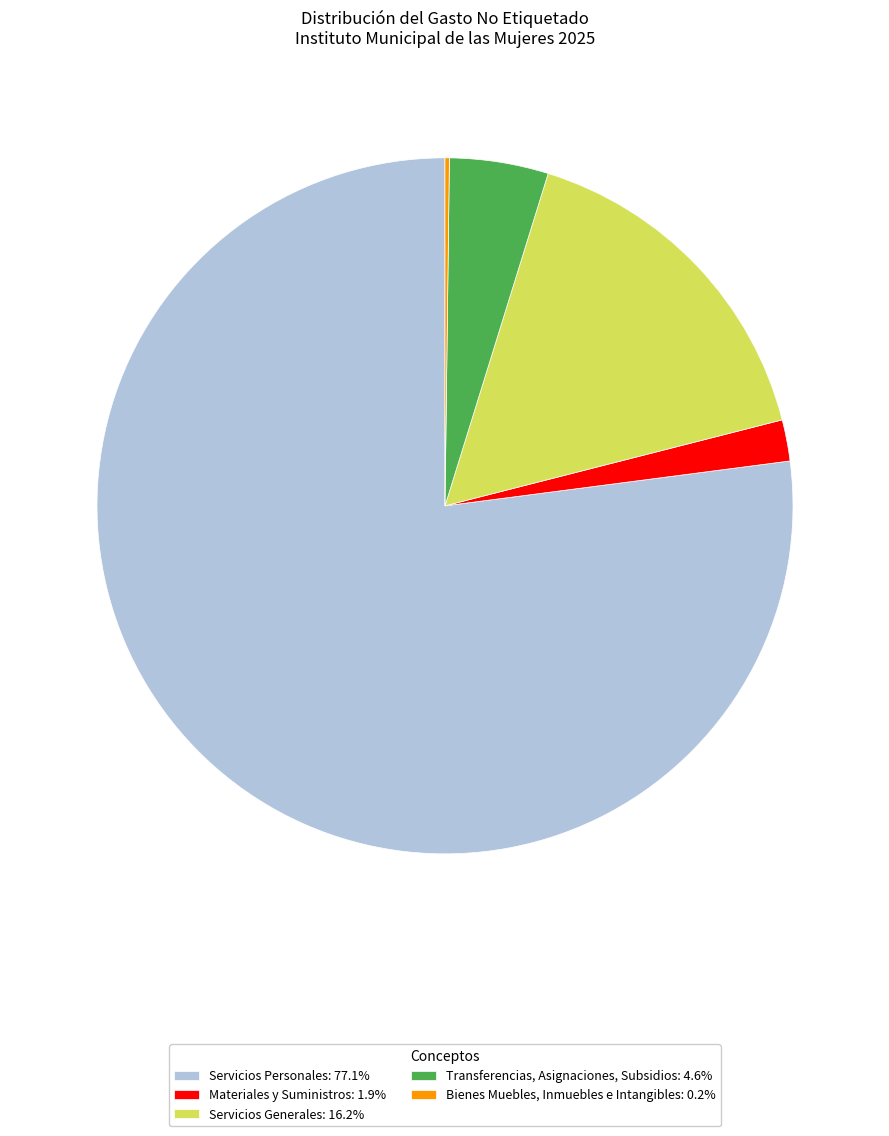

Do Servicios Personales: 77.1% and Servicios Generales: 16.2% together represent more than half of the pie?

Yes